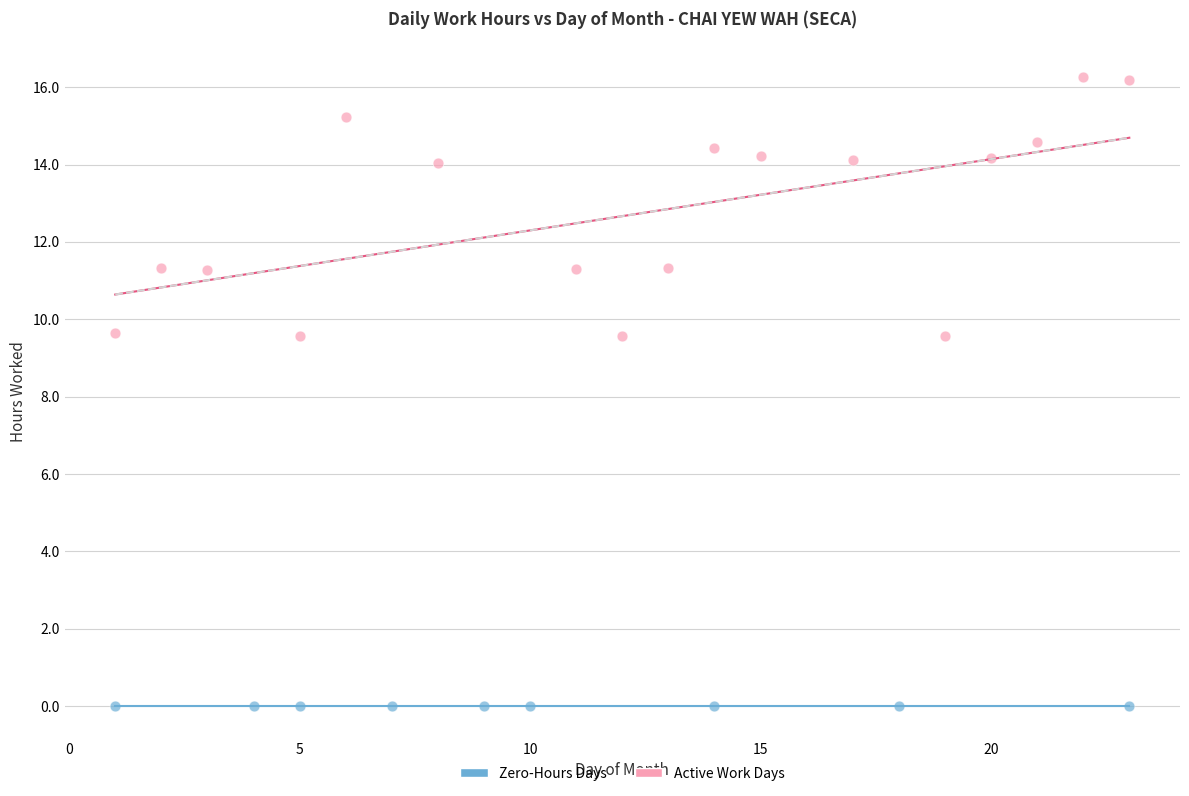

Which series contains the lowest Y value?

Zero-Hours Days